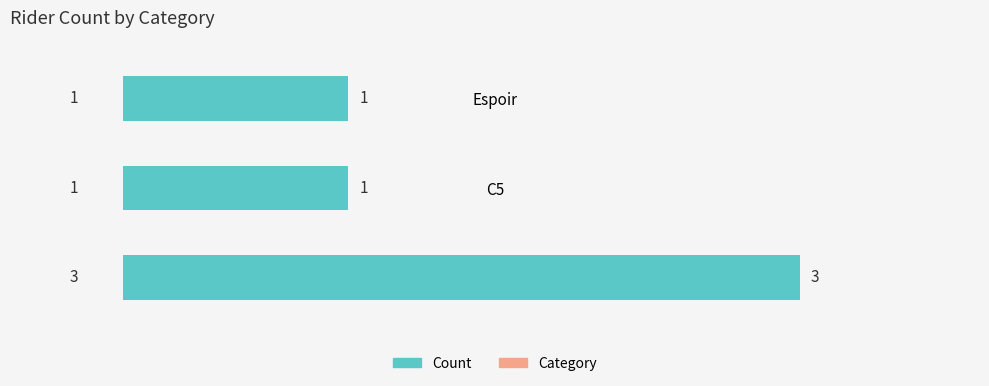

What is the sum of all values?

5